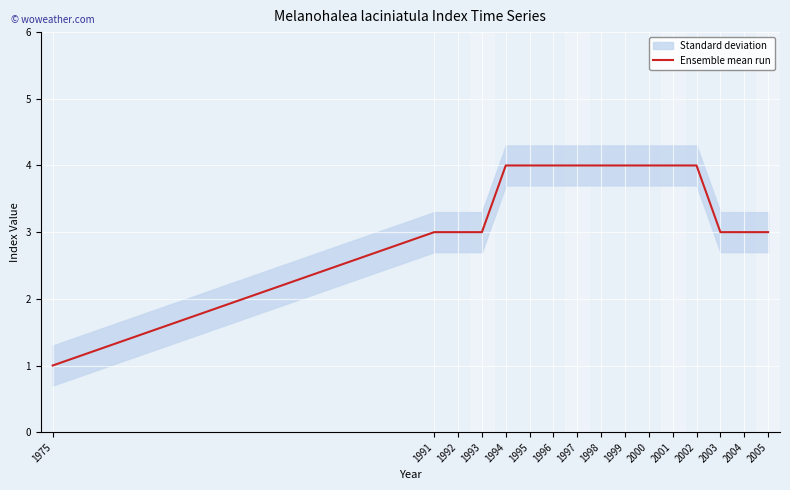

What is the value of the 6th point from the left?

4